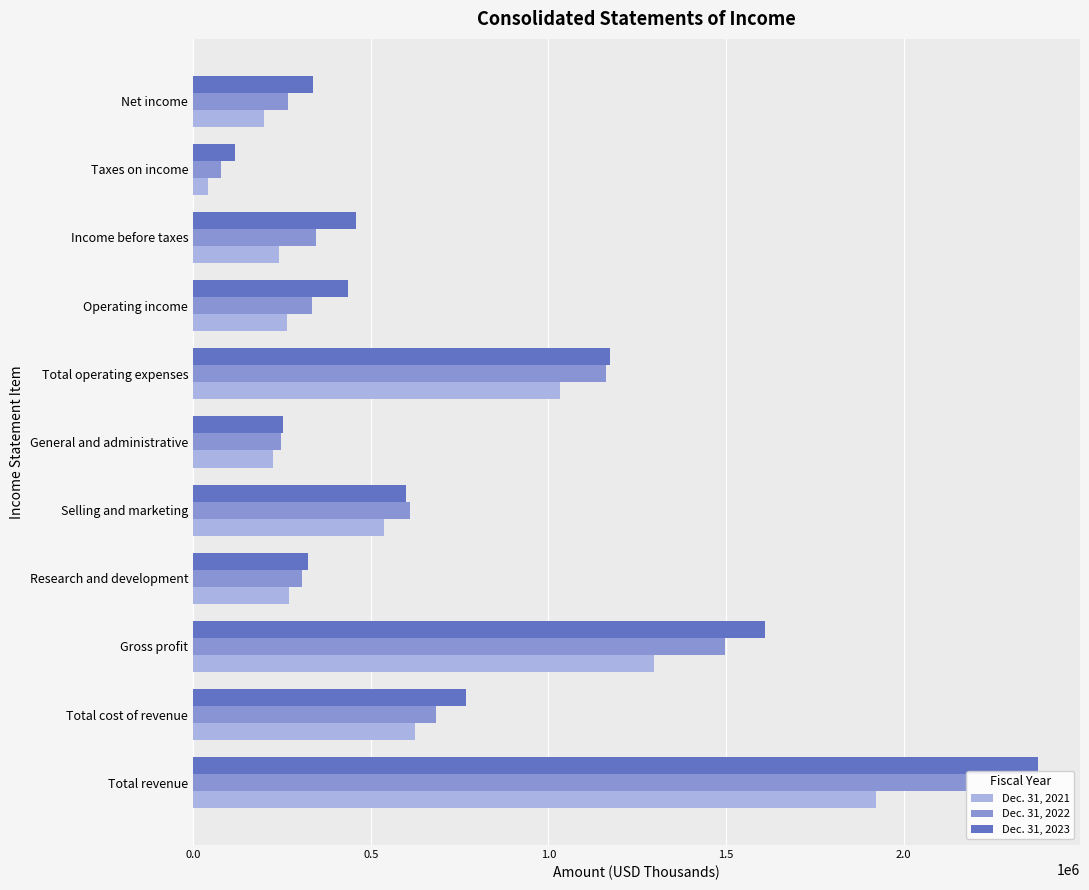

What is the sum of all Dec. 31, 2021 values?

6653017